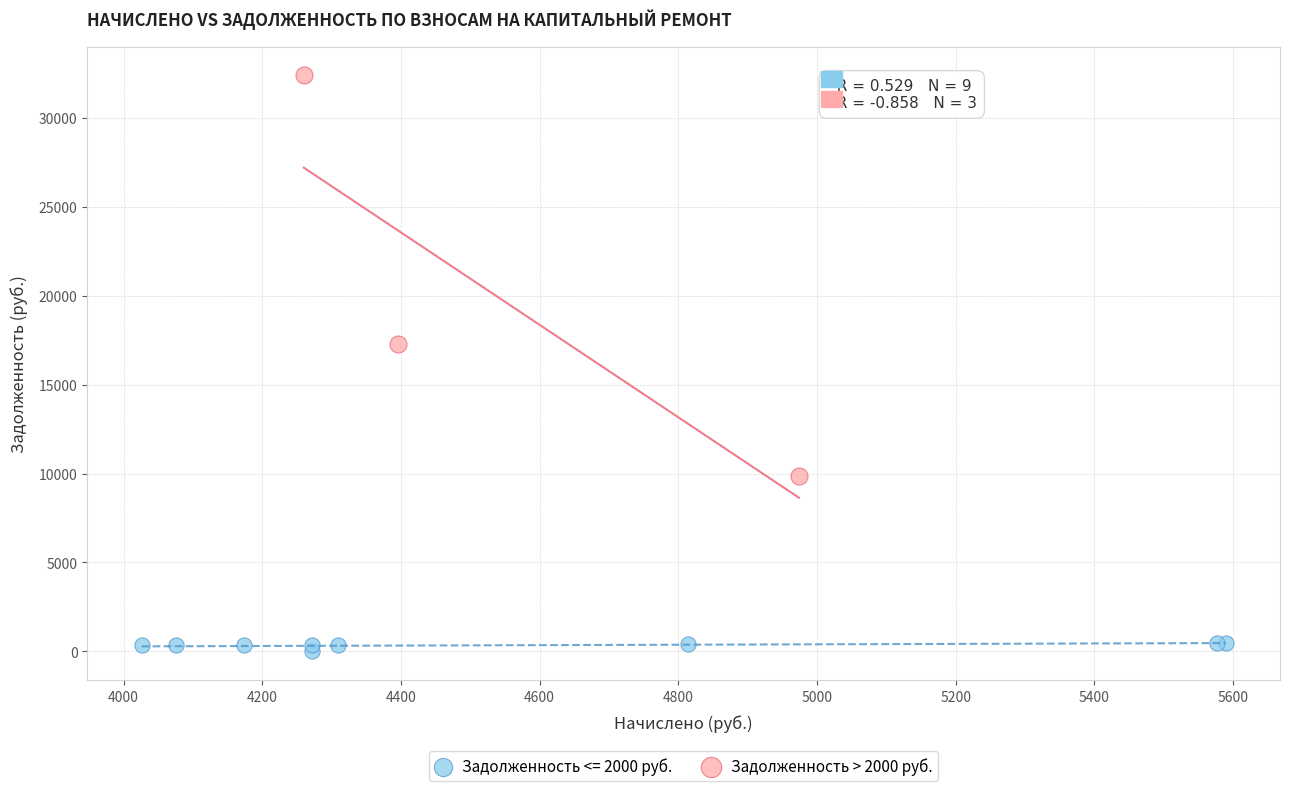

Which series has the widest spread of Y values?

Задолженность > 2000 руб.